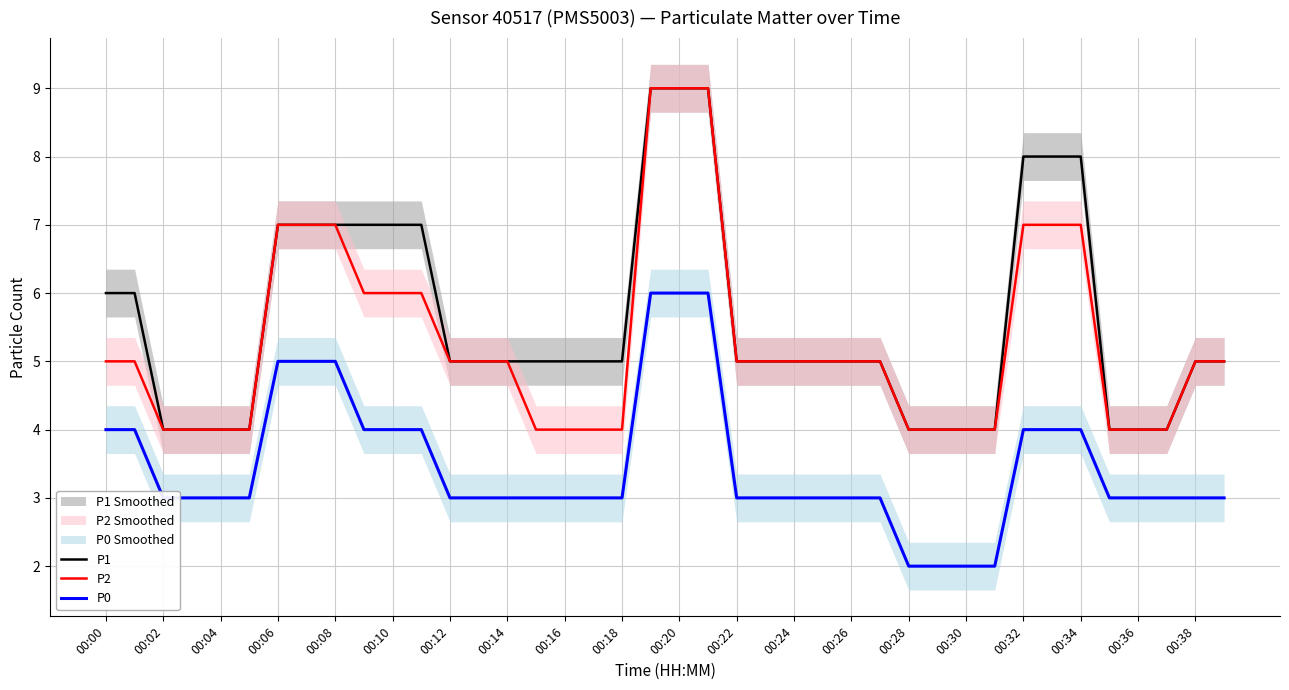

What is the difference between the highest and lowest values at 31?

2